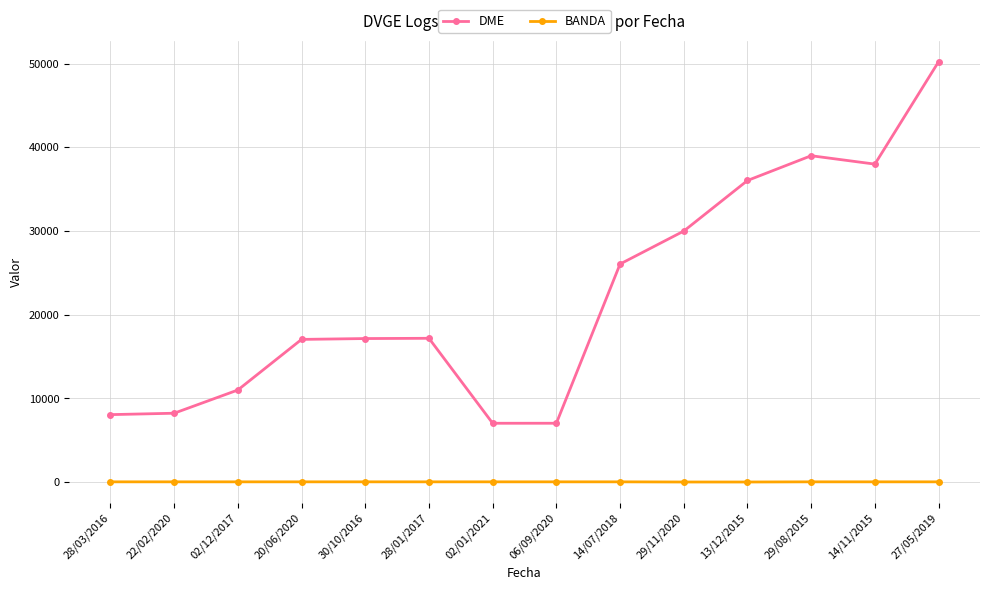

List the series in order of their peak value, highest first.

DME, BANDA